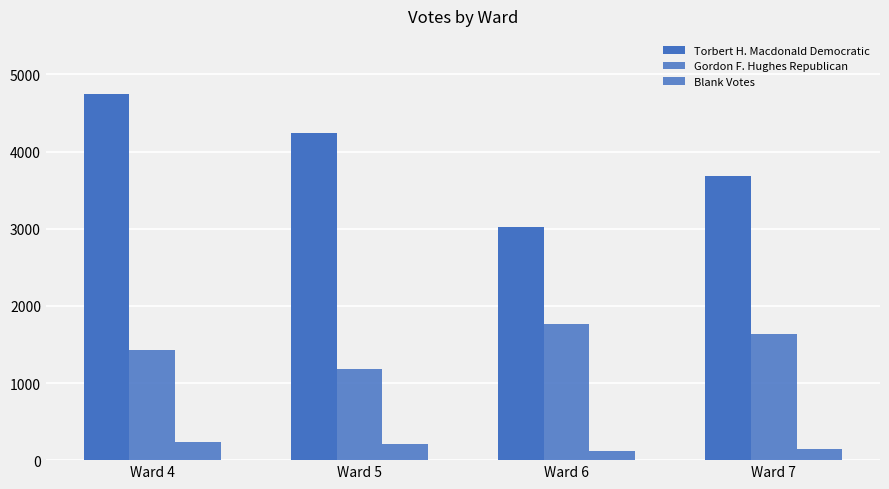

What is the maximum value shown in the chart?

4744